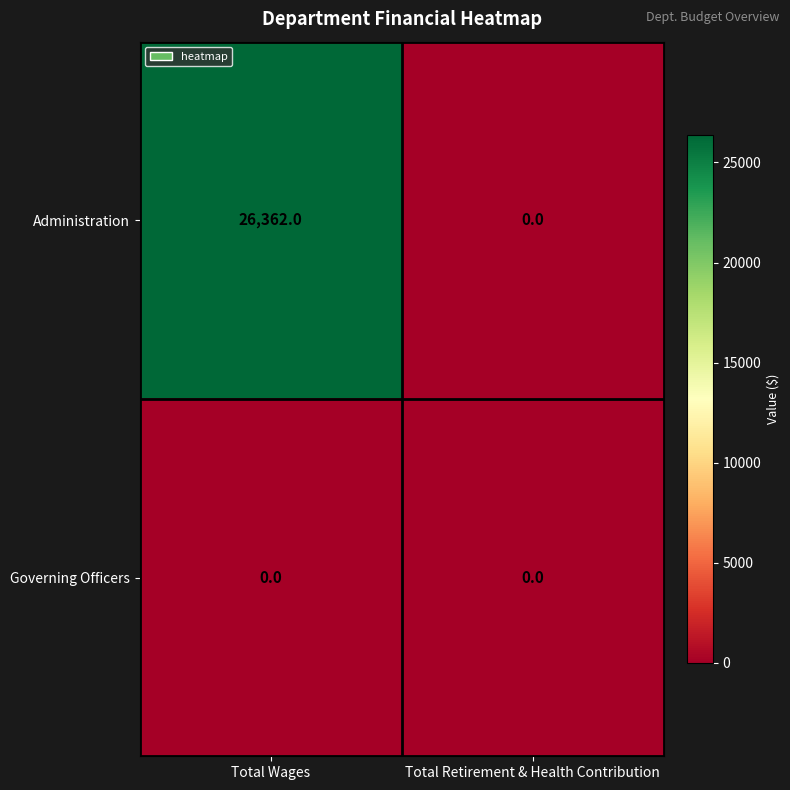

Rank the series by their average value, from highest to lowest.

Administration, Governing Officers